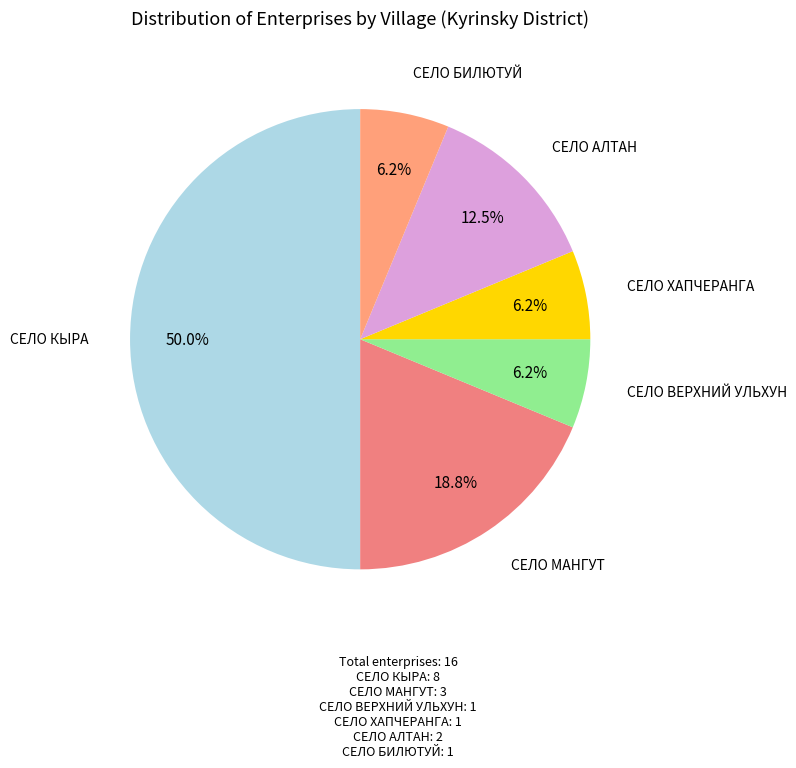

Is the sum of СЕЛО КЫРА and СЕЛО ХАПЧЕРАНГА greater than half?

Yes